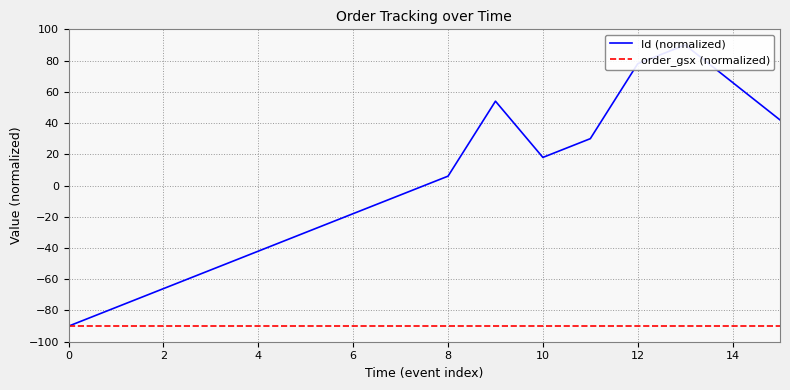

True or false: Id (normalized) and order_gsx (normalized) cross at least once.

False